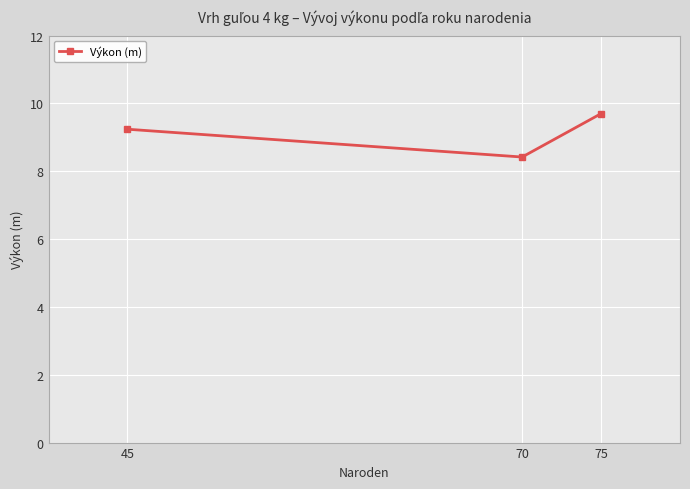

What is the change in value from 45 to 75?

+0.5